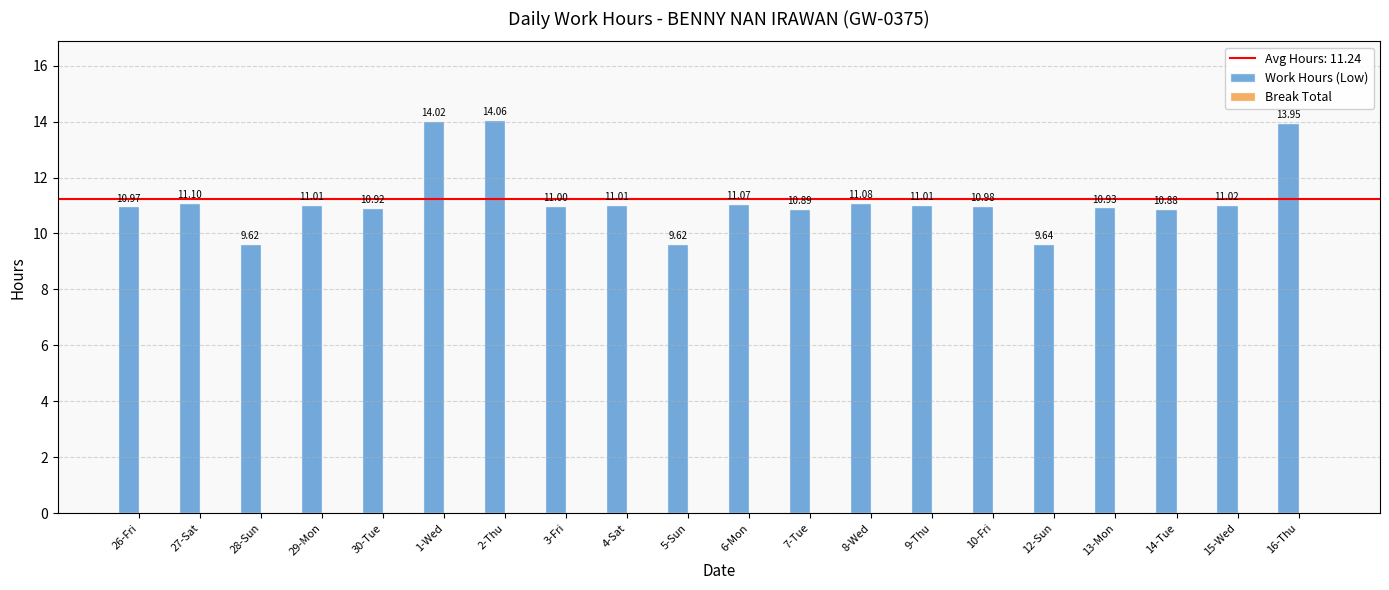

What is the difference between the values at 9-Thu and 5-Sun?

1.4